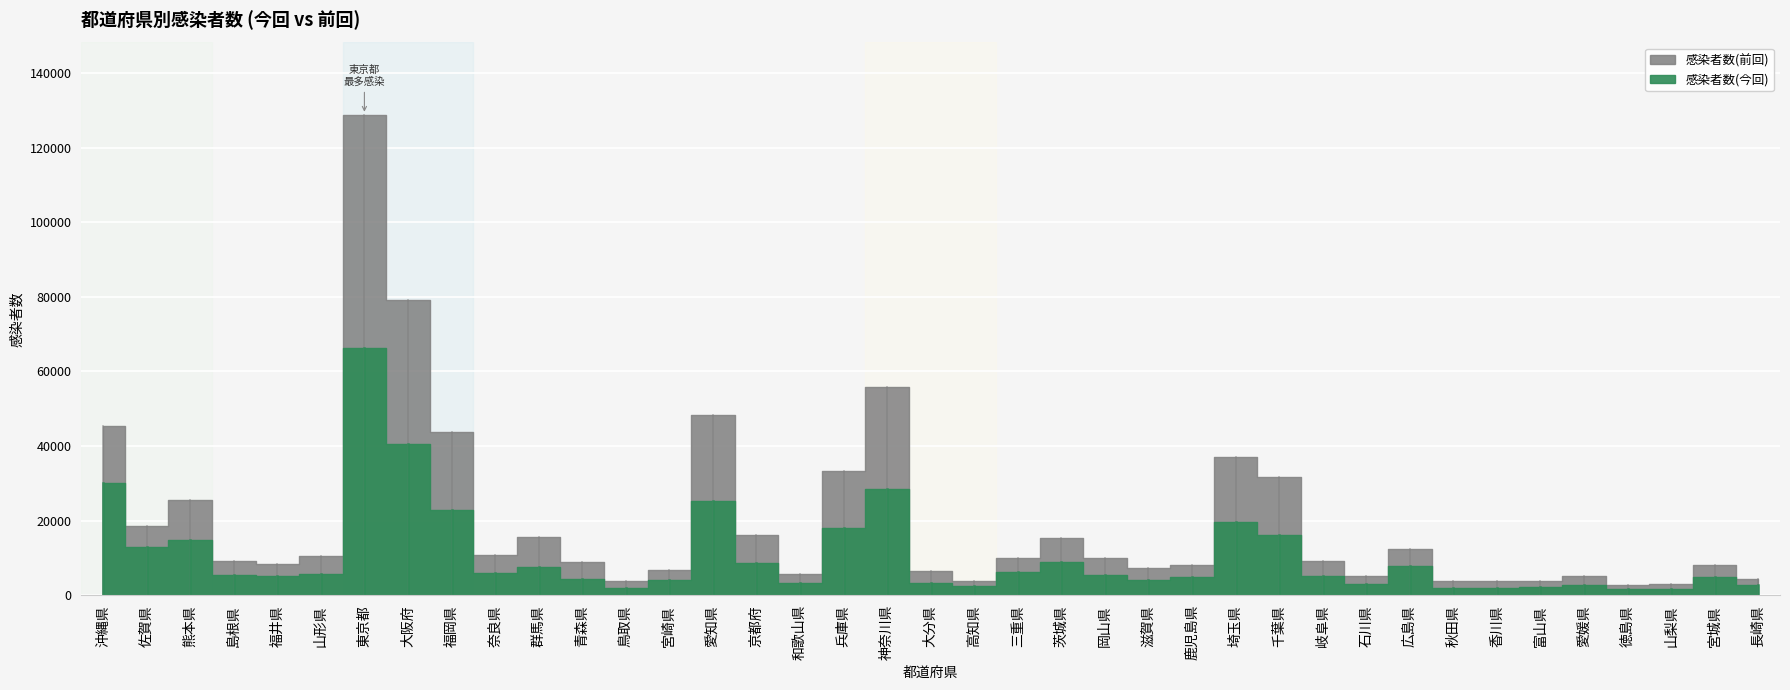

The value of 感染者数(今回) at 宮崎県 is 4074. True or false?

True